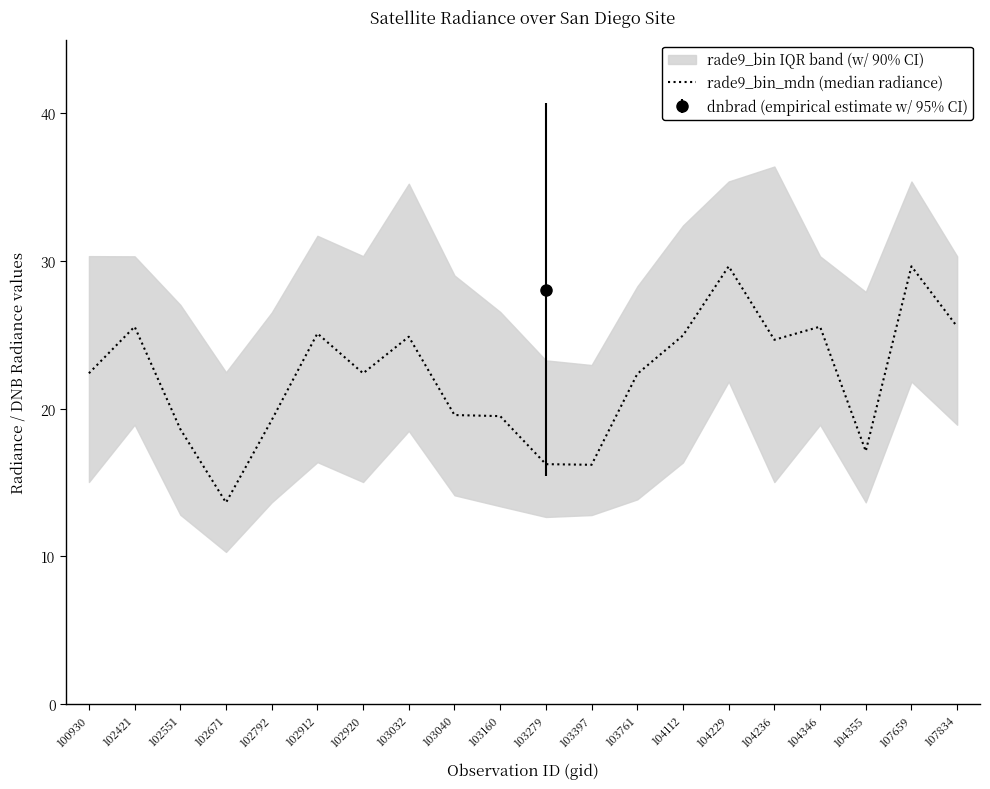

Approximately how many times larger is the value at 102671 compared to 104346?

0.5